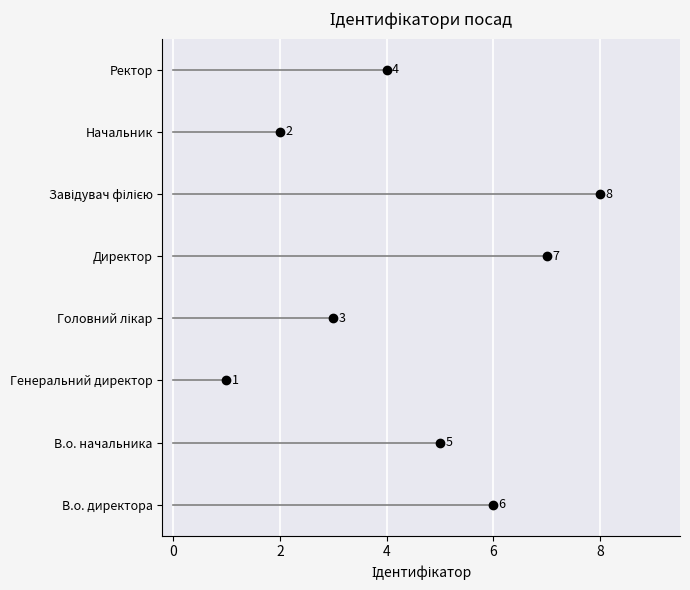

What is the ratio of the value at Ректор to the value at В.о. директора?

0.7